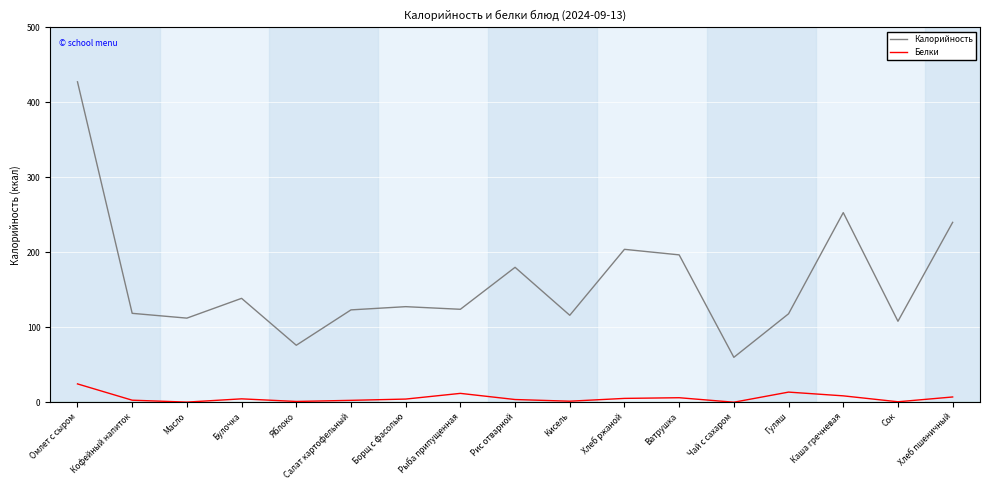

At which label is Калорийность closest to 243?

Хлеб пшеничный